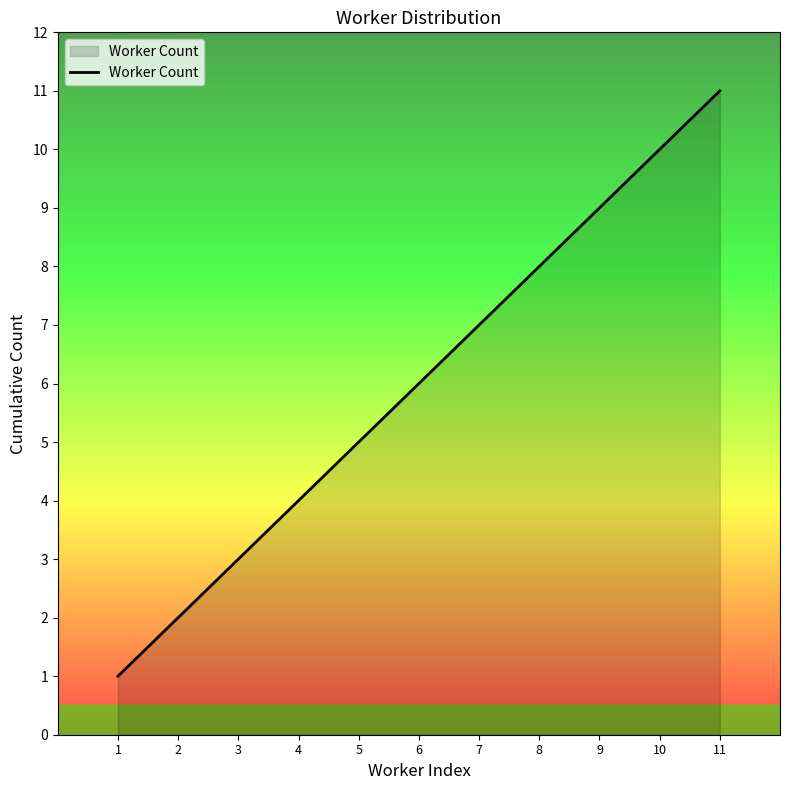

At which category does the chart reach its minimum across all series?

1